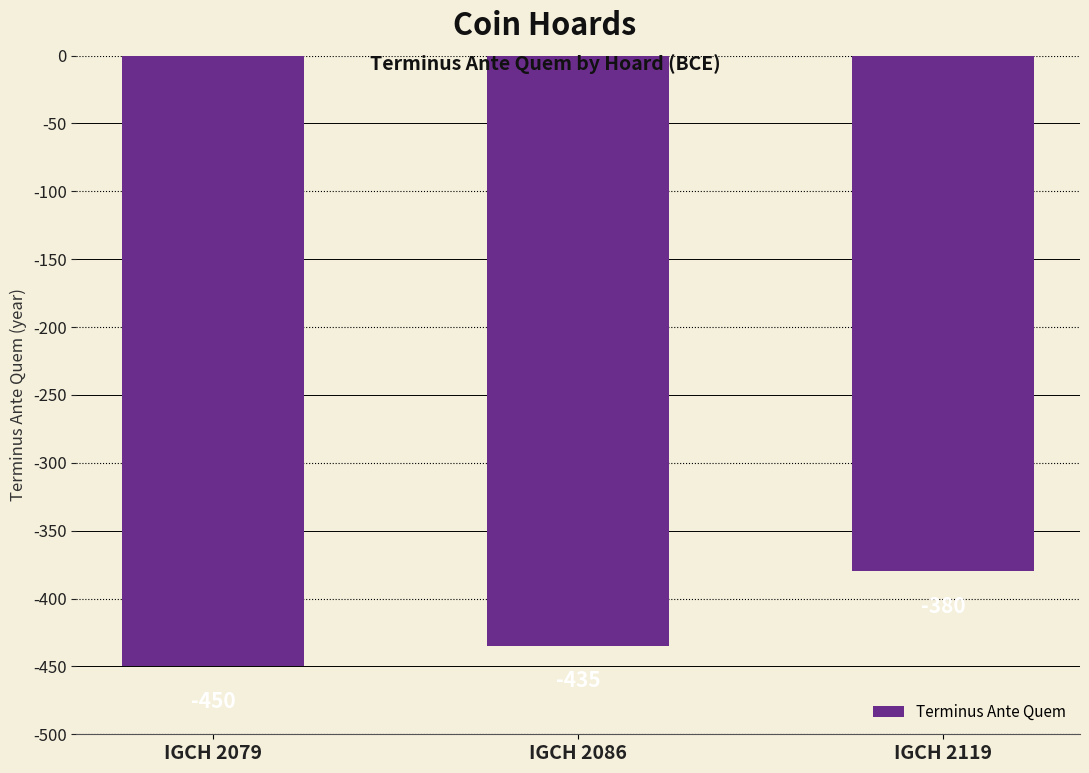

Between IGCH 2119 and IGCH 2086, which is larger?

IGCH 2119